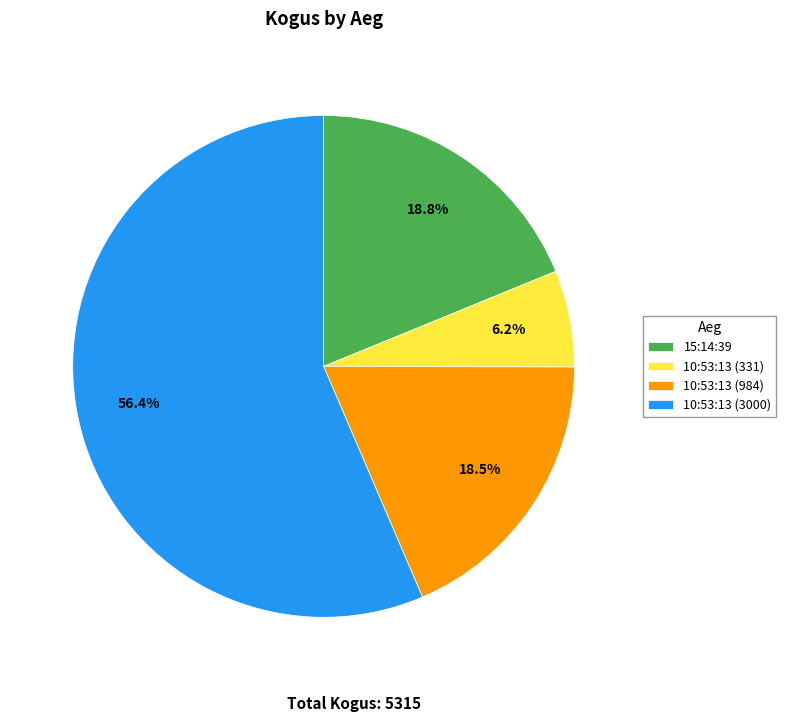

Count the number of slices in the pie.

4